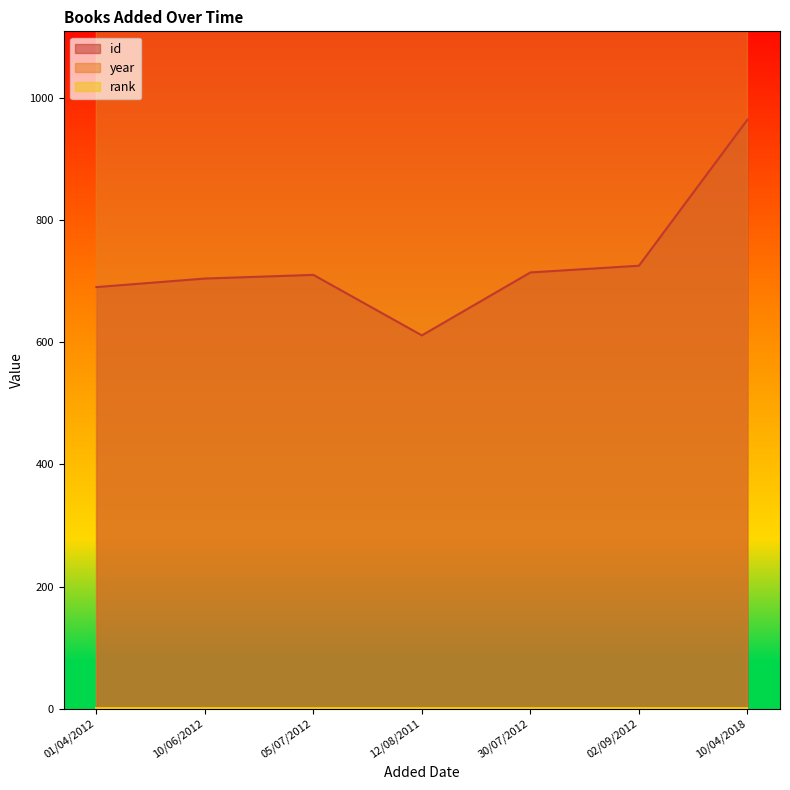

What is the label of the 3rd point from the left?

05/07/2012